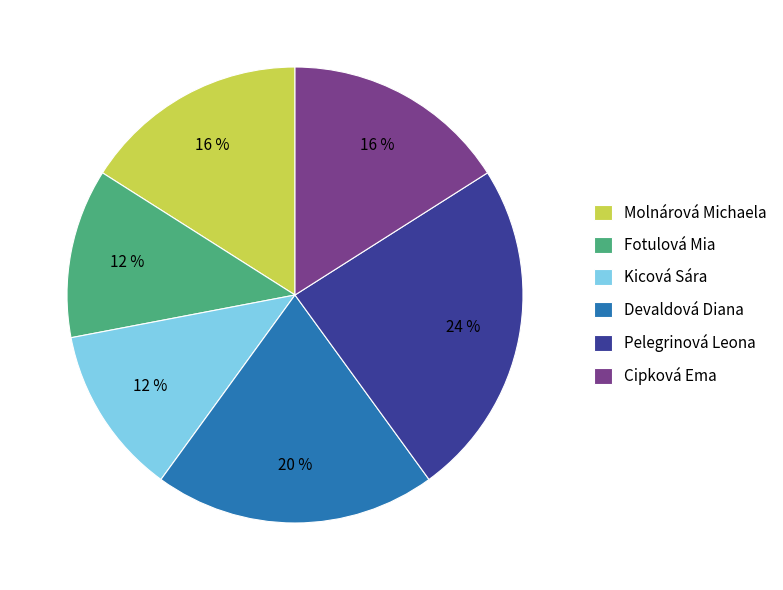

Does Pelegrinová Leona account for over 50% of the chart?

No